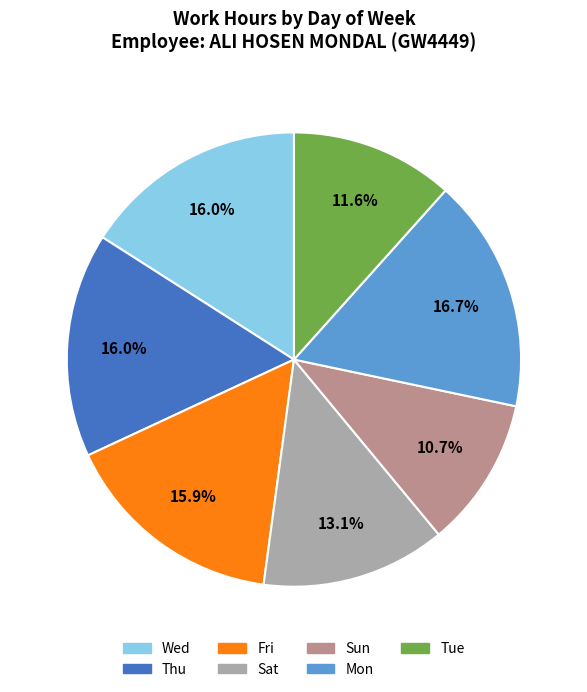

How many slices are in this pie chart?

7